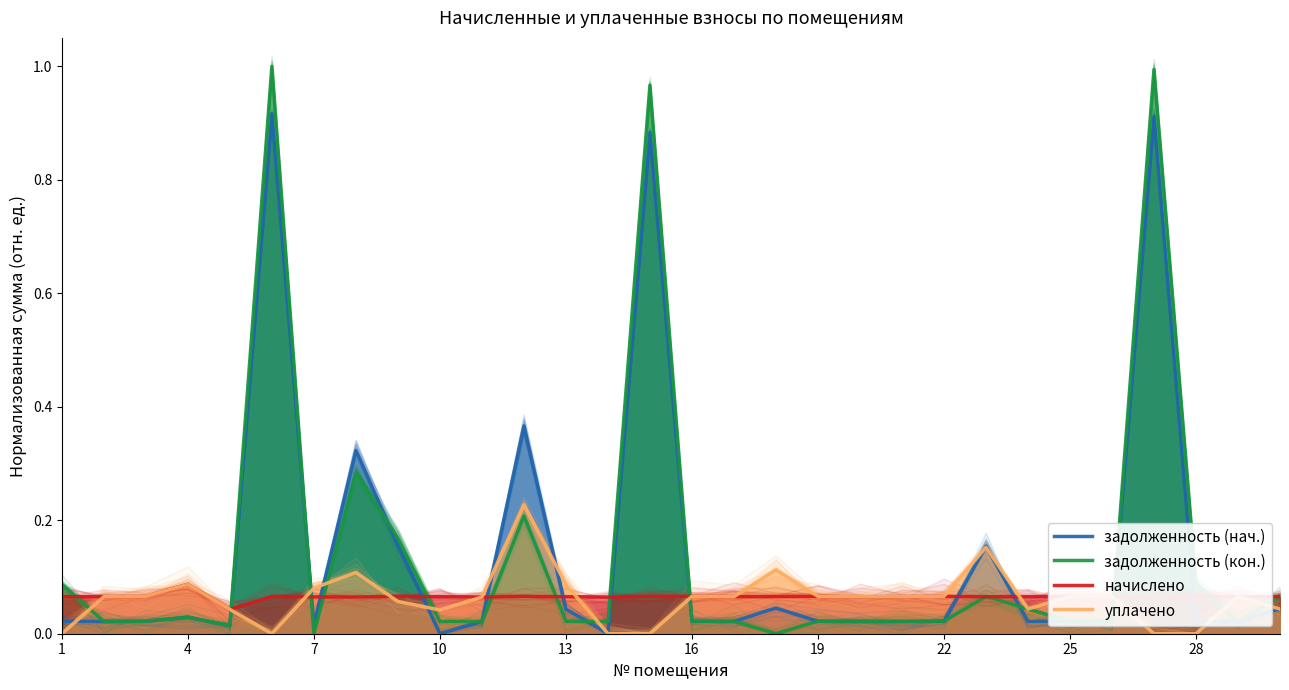

True or false: задолженность (кон.) has more than 2 interior local peaks.

True